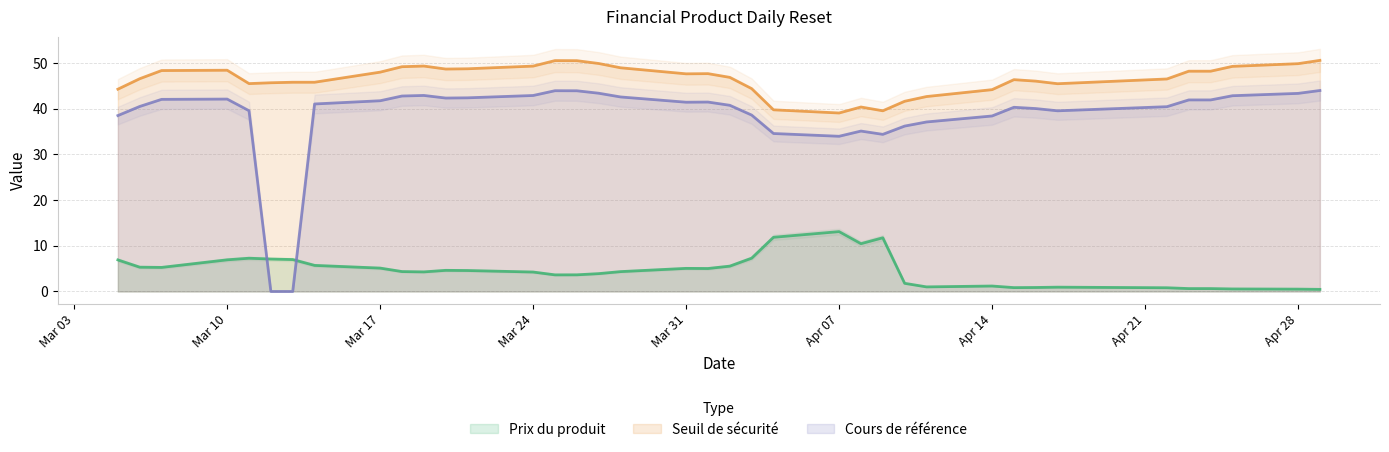

How many distinct data groups are displayed?

3